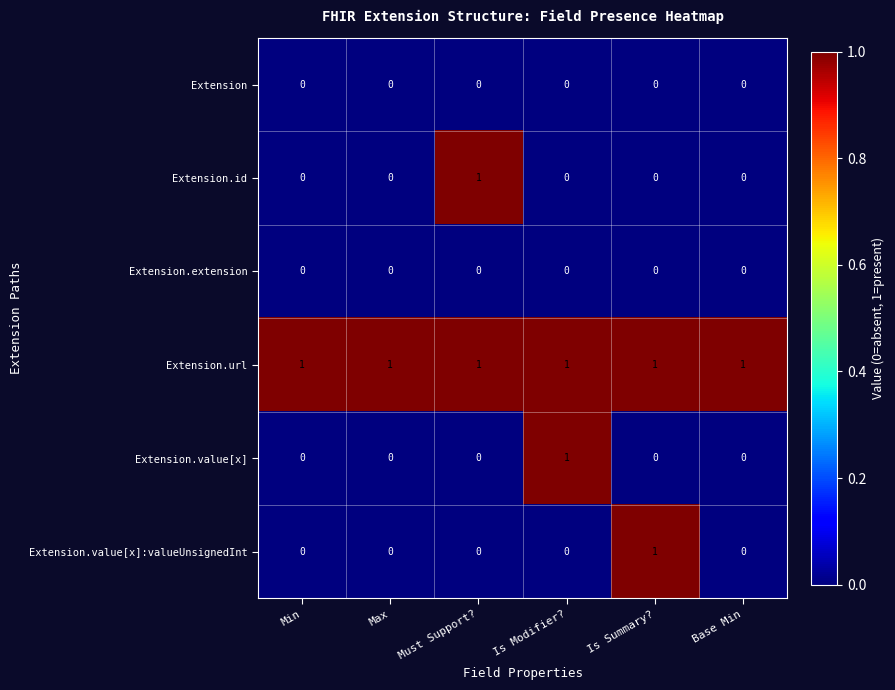

Which series changed the most between Min and Is Modifier??

Extension.value[x]